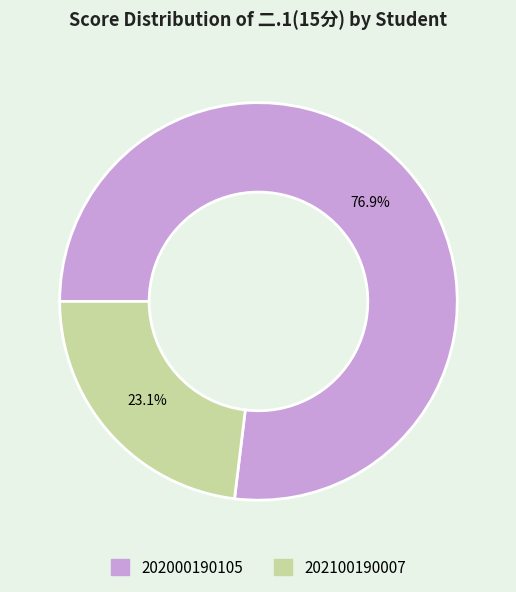

What is the total percentage of 202000190105 and 202100190007?

100.0%